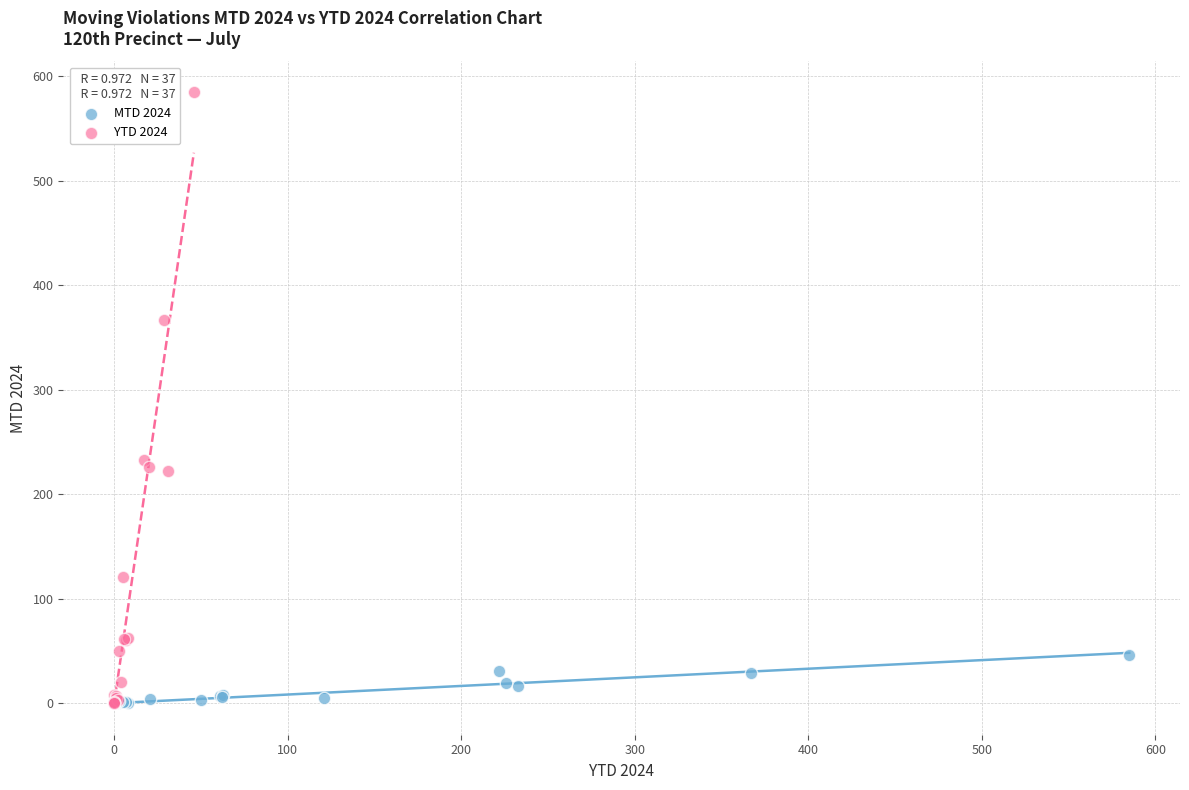

Which series has the largest Y range (max minus min)?

YTD 2024